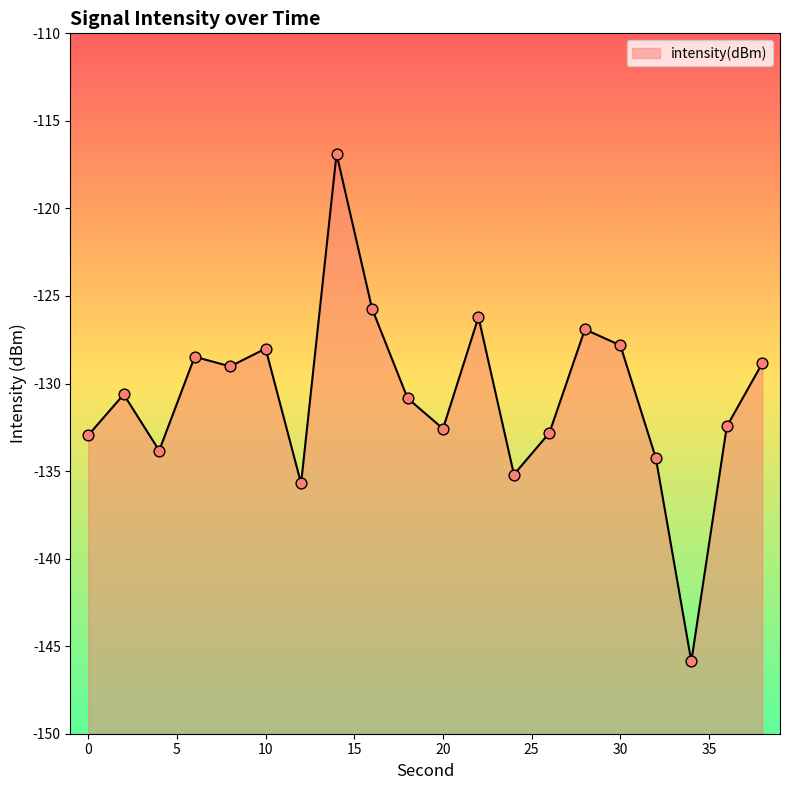

Which has a higher value, 18 or 28?

28